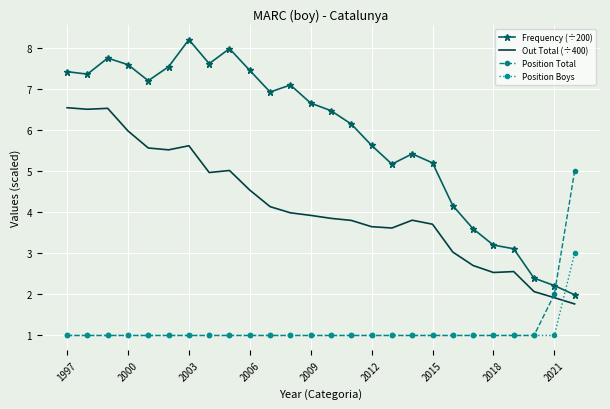

True or false: Position Total and Frequency (÷200) cross at least once.

True